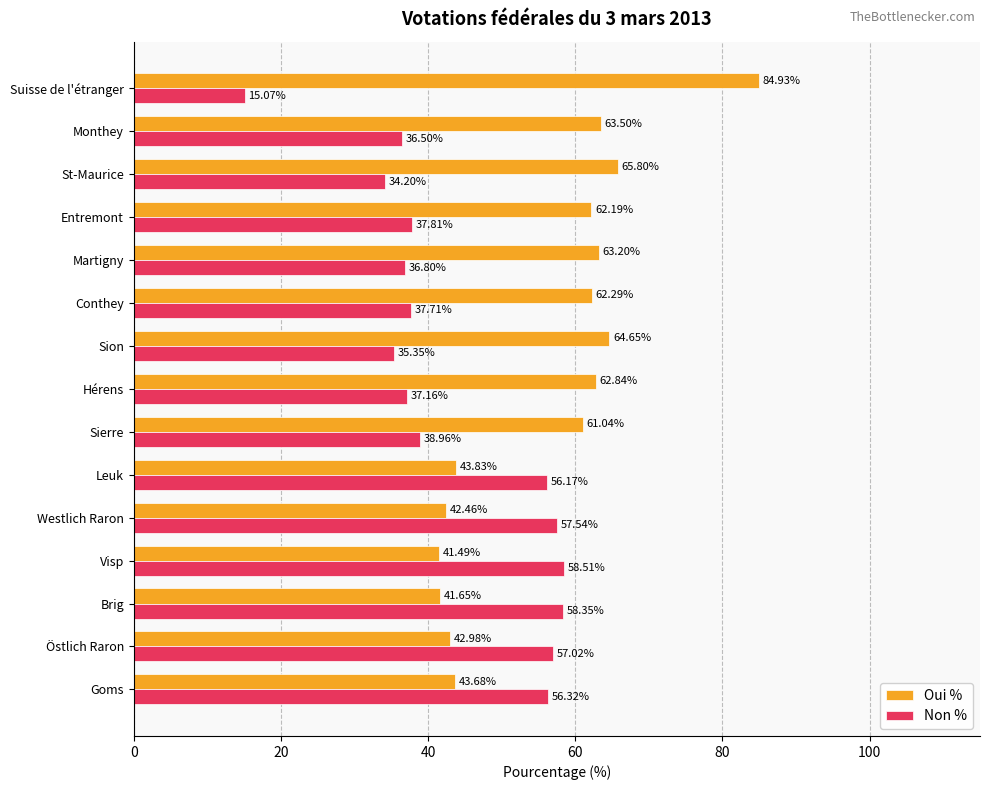

At which label does Oui % reach its peak?

Suisse de l'étranger